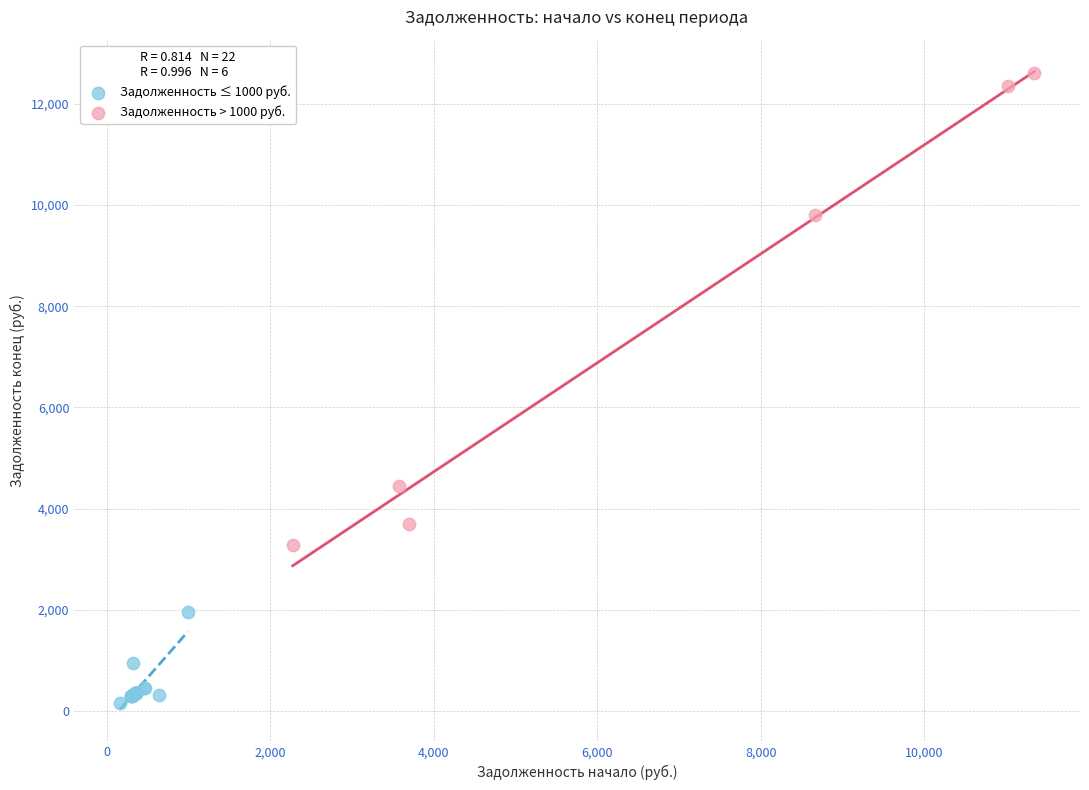

Which series contains the lowest Y value?

Задолженность ≤ 1000 руб.